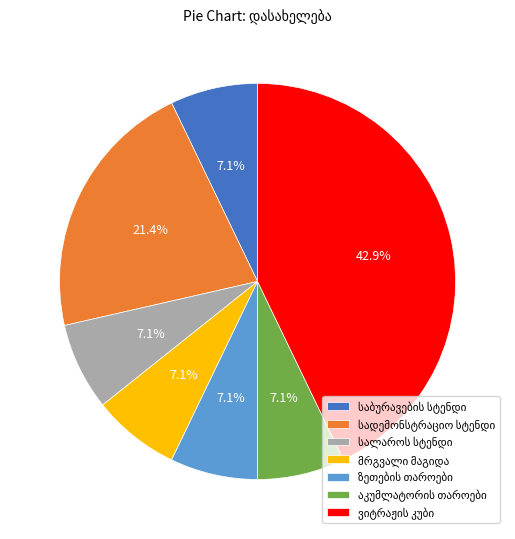

Is there a majority slice in this chart?

No